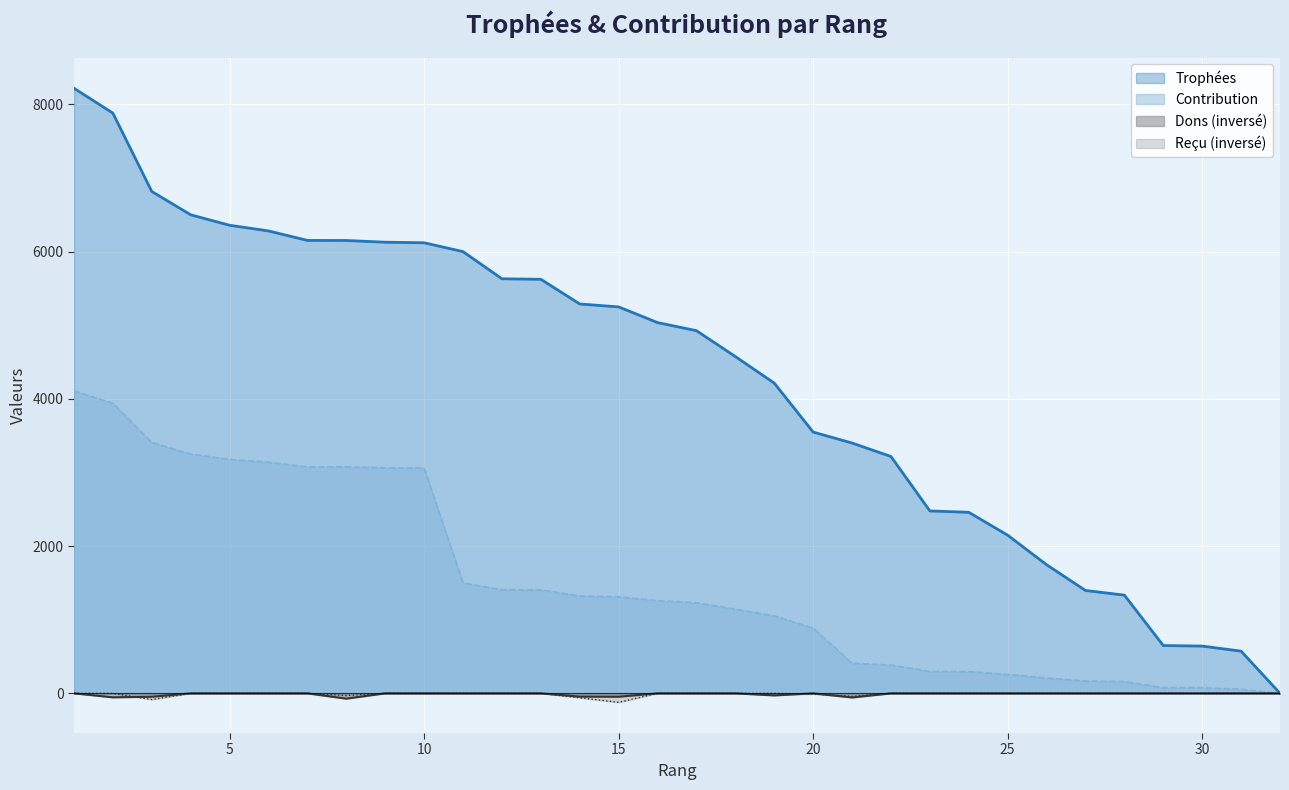

Which has a higher value, 32 or 25?

25